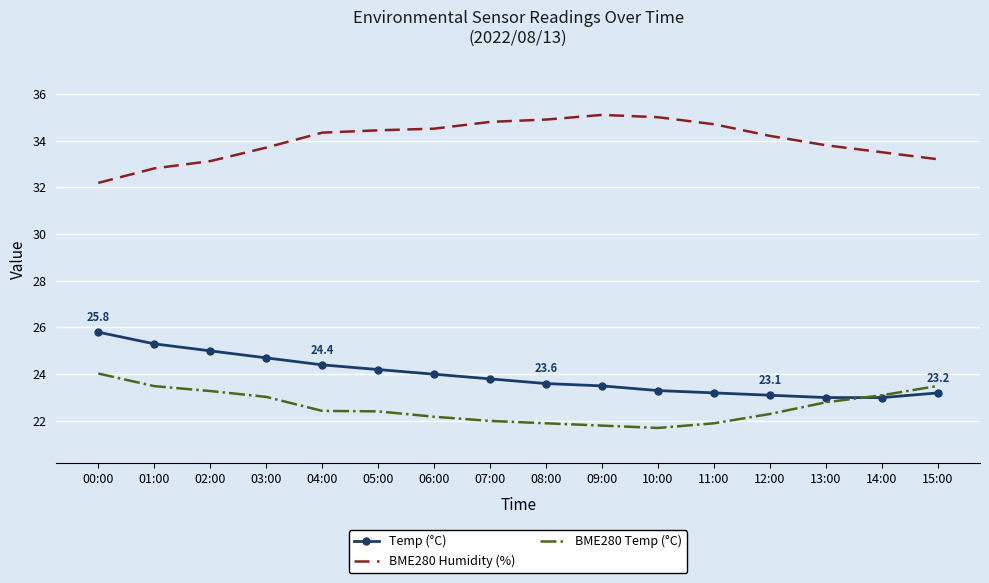

How many intersections are there between Temp (°C) and BME280 Temp (°C)?

1